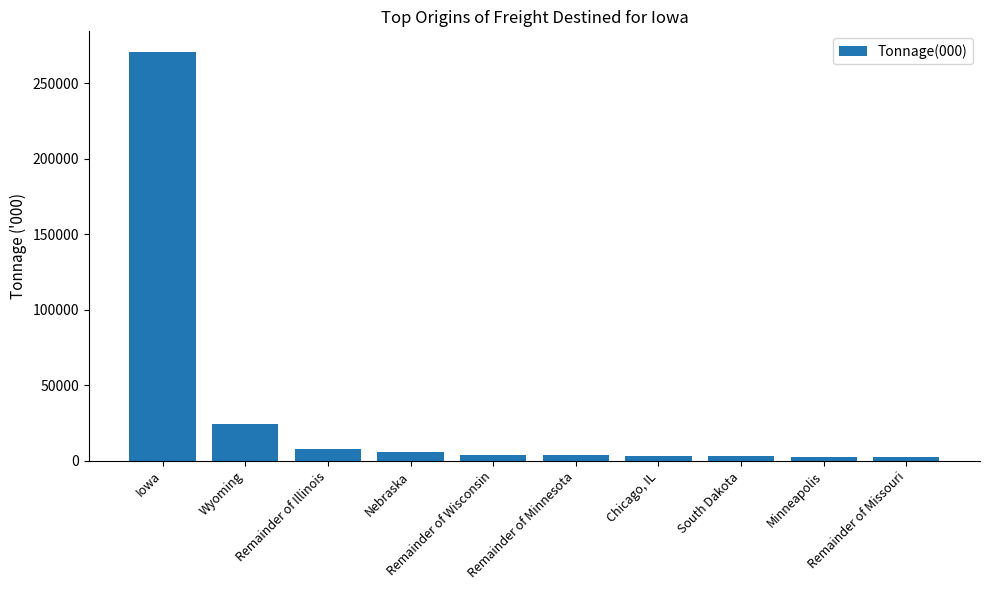

List the labels in order of value, smallest first.

Remainder of Missouri, Minneapolis, South Dakota, Chicago, IL, Remainder of Minnesota, Remainder of Wisconsin, Nebraska, Remainder of Illinois, Wyoming, Iowa